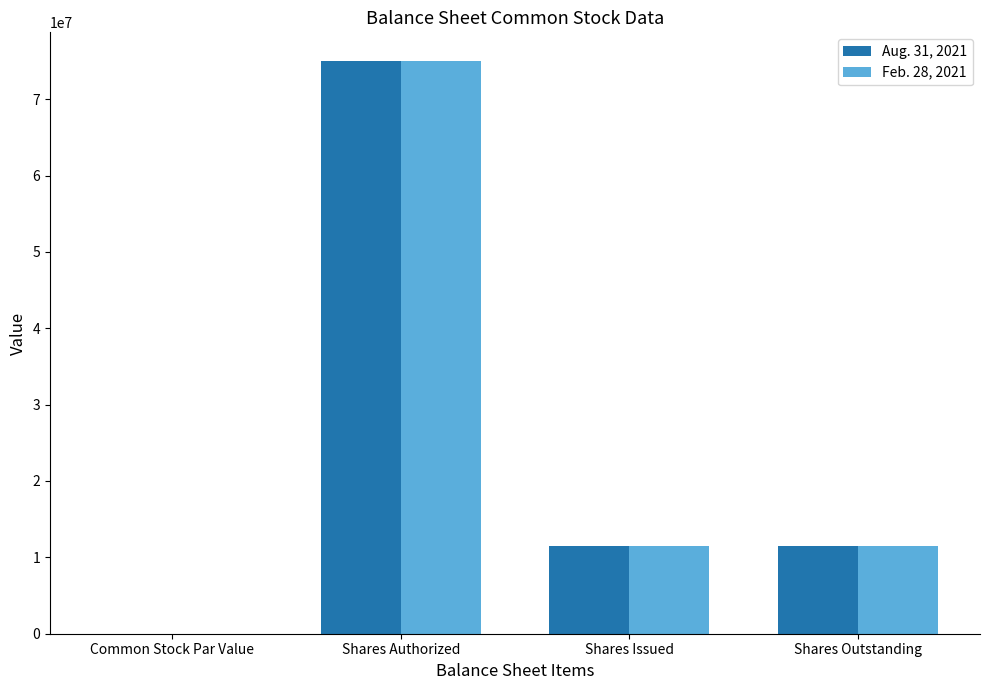

At which label does Aug. 31, 2021 first exceed 11490000?

Shares Authorized